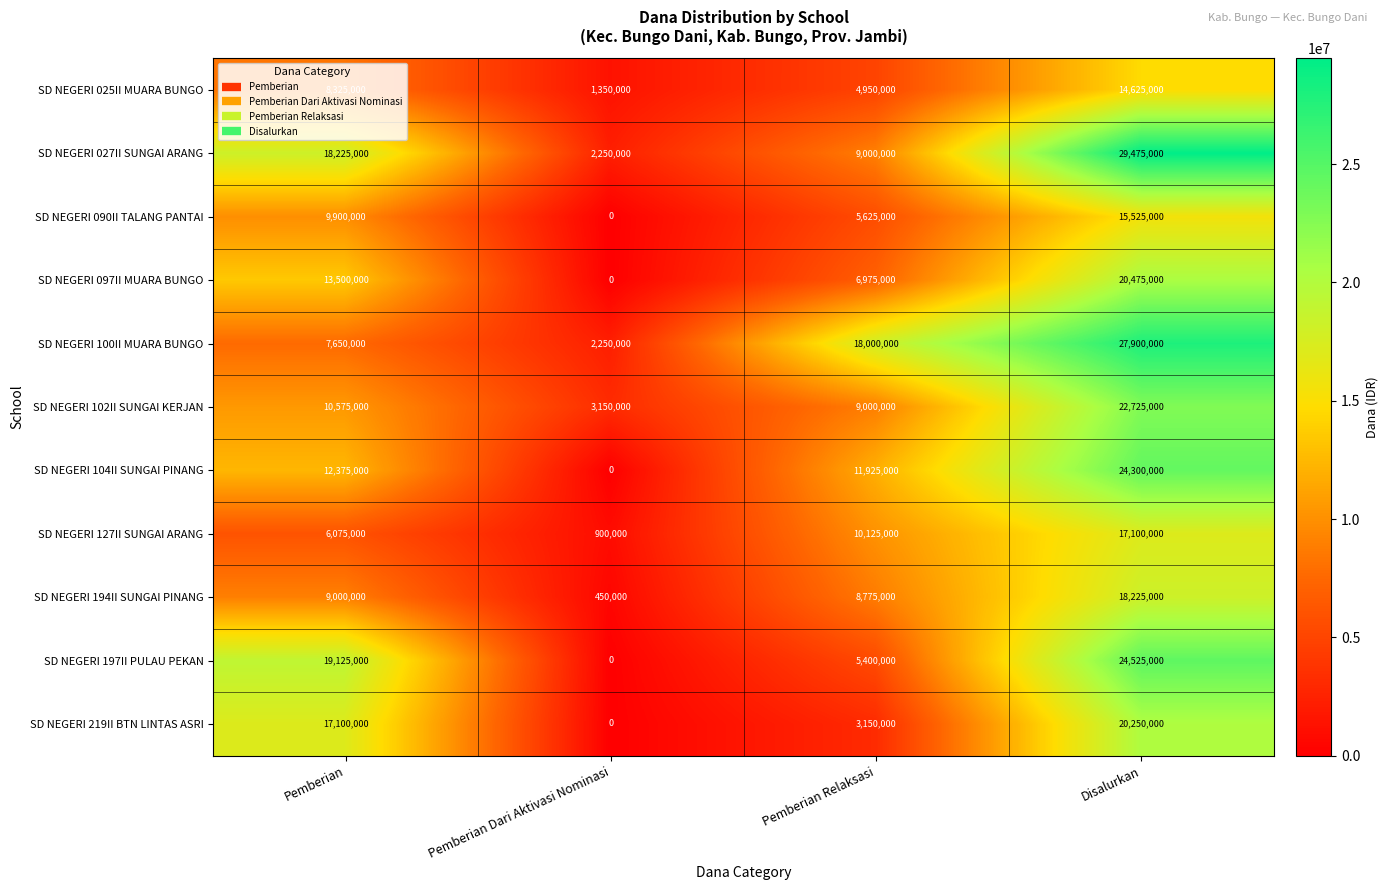

What is the difference between the SD NEGERI 102II SUNGAI KERJAN values at Disalurkan and Pemberian Dari Aktivasi Nominasi?

19575000